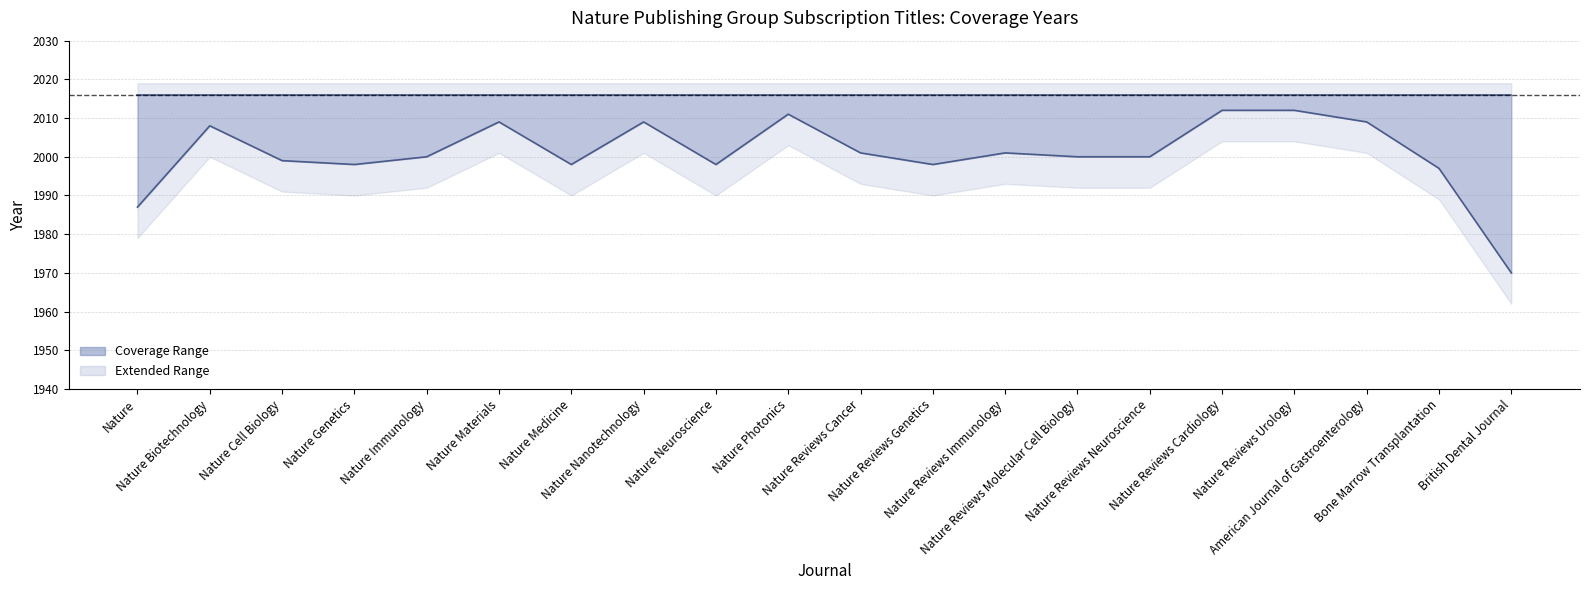

Where does the Start Year series first go above 2000?

Nature Biotechnology